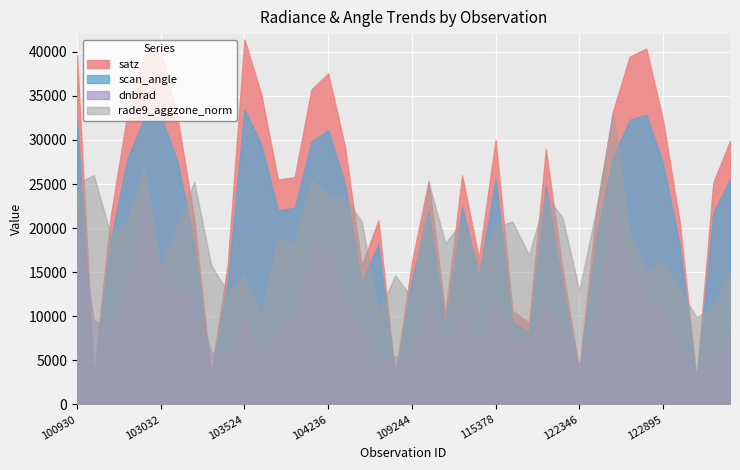

True or false: rade9_aggzone_norm and scan_angle cross at least once.

True